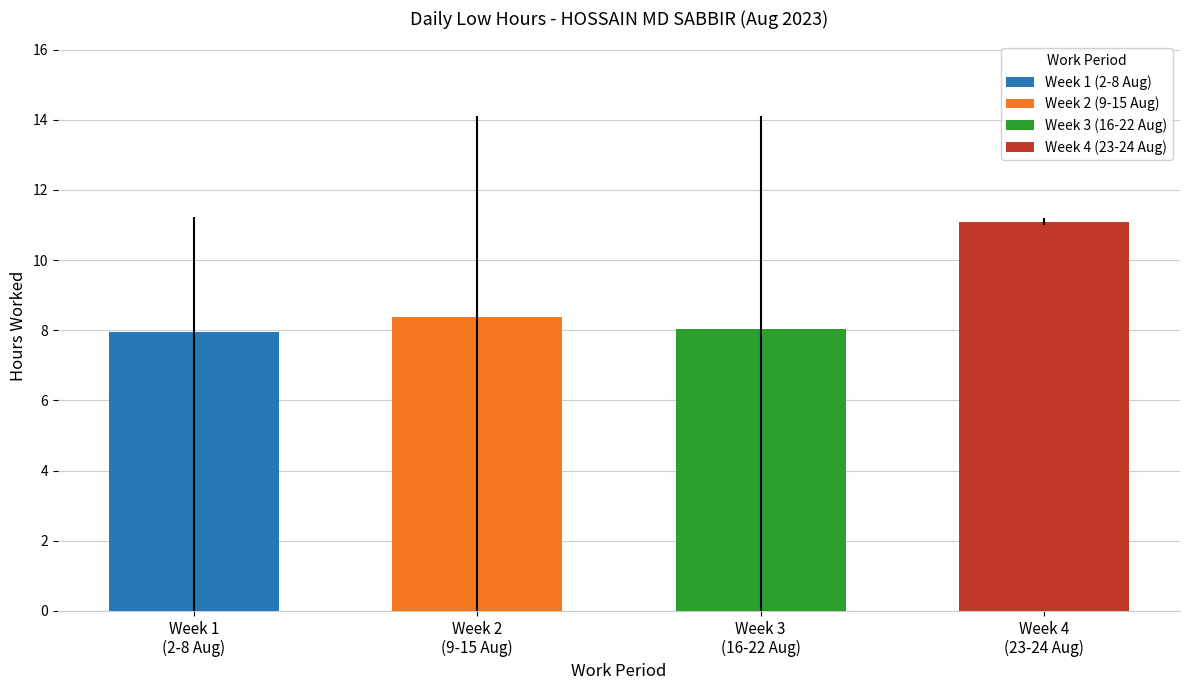

At which category does the chart reach its peak across all series?

Week 4
(23-24 Aug)